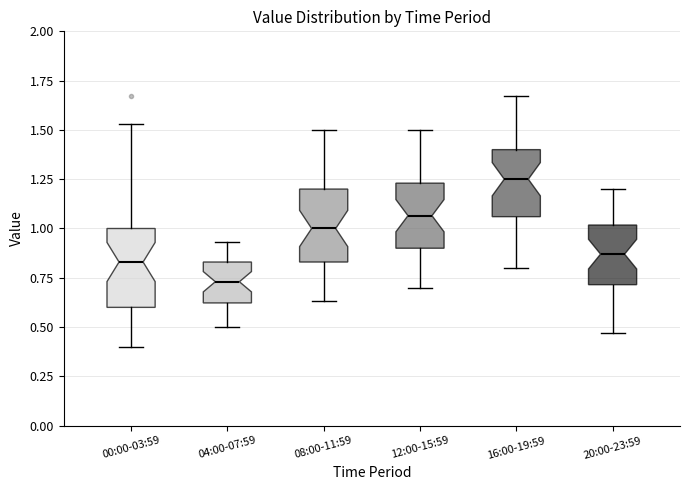

Reading left to right, transcribe this box plot: for each box, give where its median line is, the range the box spans, and where its two whiskers end, as read against the y-axis. The values are not printed on the chart, so give them approximately, as read against the axis.

00:00-03:59: median 0.85, box 0.60 to 1.00, whiskers 0.40 to 1.55
04:00-07:59: median 0.75, box 0.60 to 0.85, whiskers 0.50 to 0.95
08:00-11:59: median 1.00, box 0.85 to 1.20, whiskers 0.65 to 1.50
12:00-15:59: median 1.05, box 0.90 to 1.25, whiskers 0.70 to 1.50
16:00-19:59: median 1.25, box 1.05 to 1.40, whiskers 0.80 to 1.65
20:00-23:59: median 0.85, box 0.70 to 1.00, whiskers 0.45 to 1.20